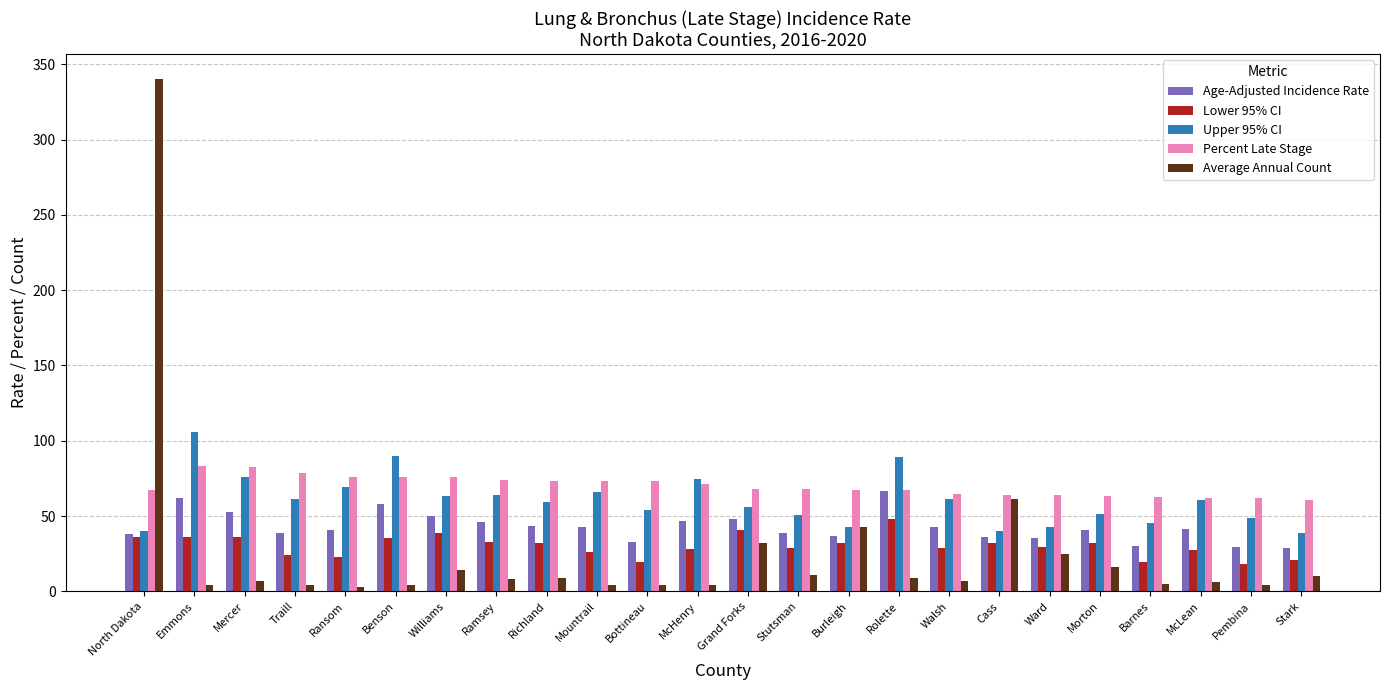

What is the minimum value for Lower 95% CI?

18.2